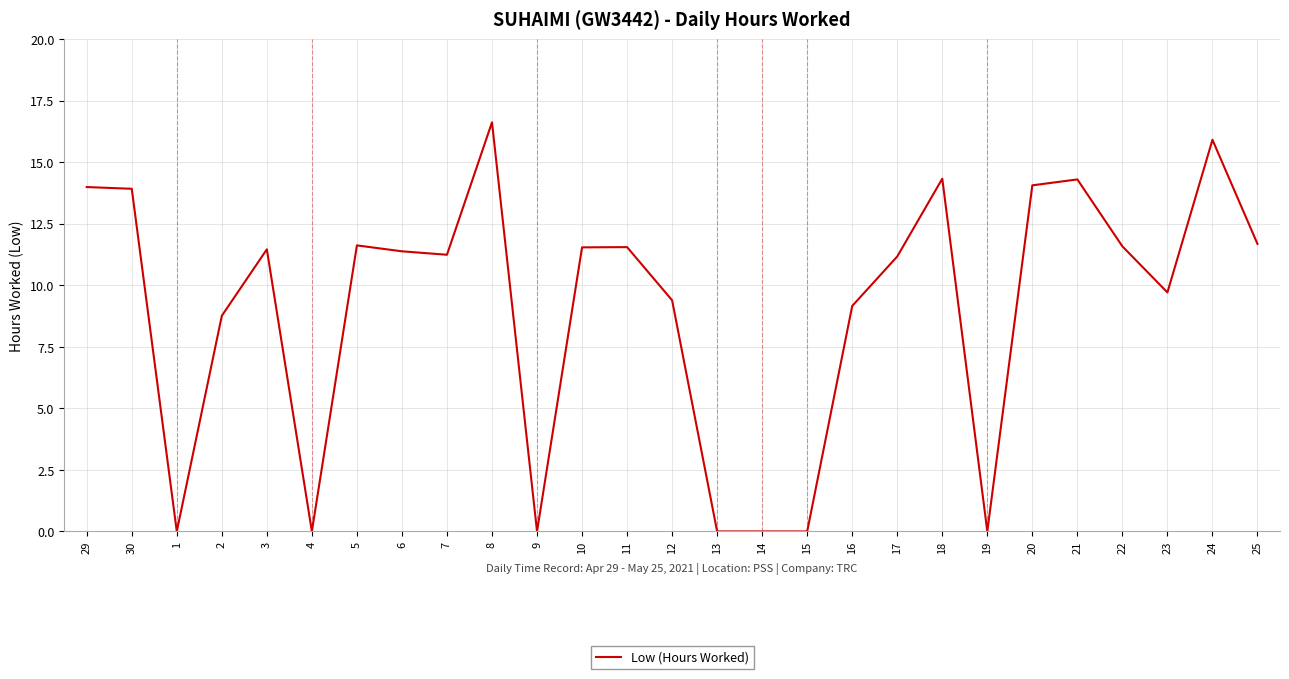

At which category does the data reach its first local valley?

1